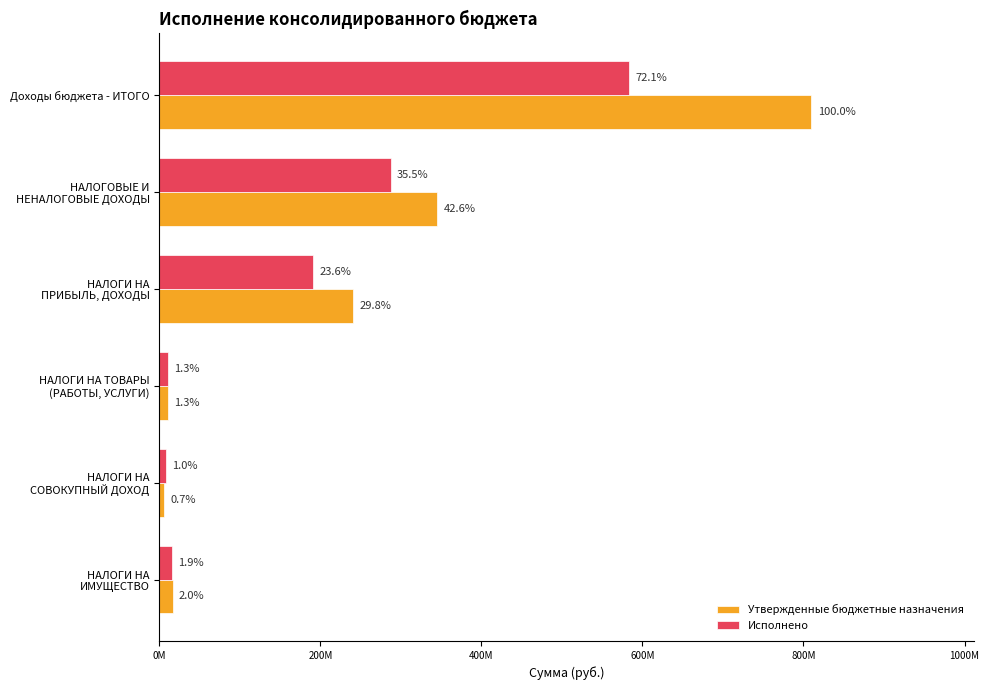

What are all the series names shown in the legend?

Утвержденные бюджетные назначения, Исполнено